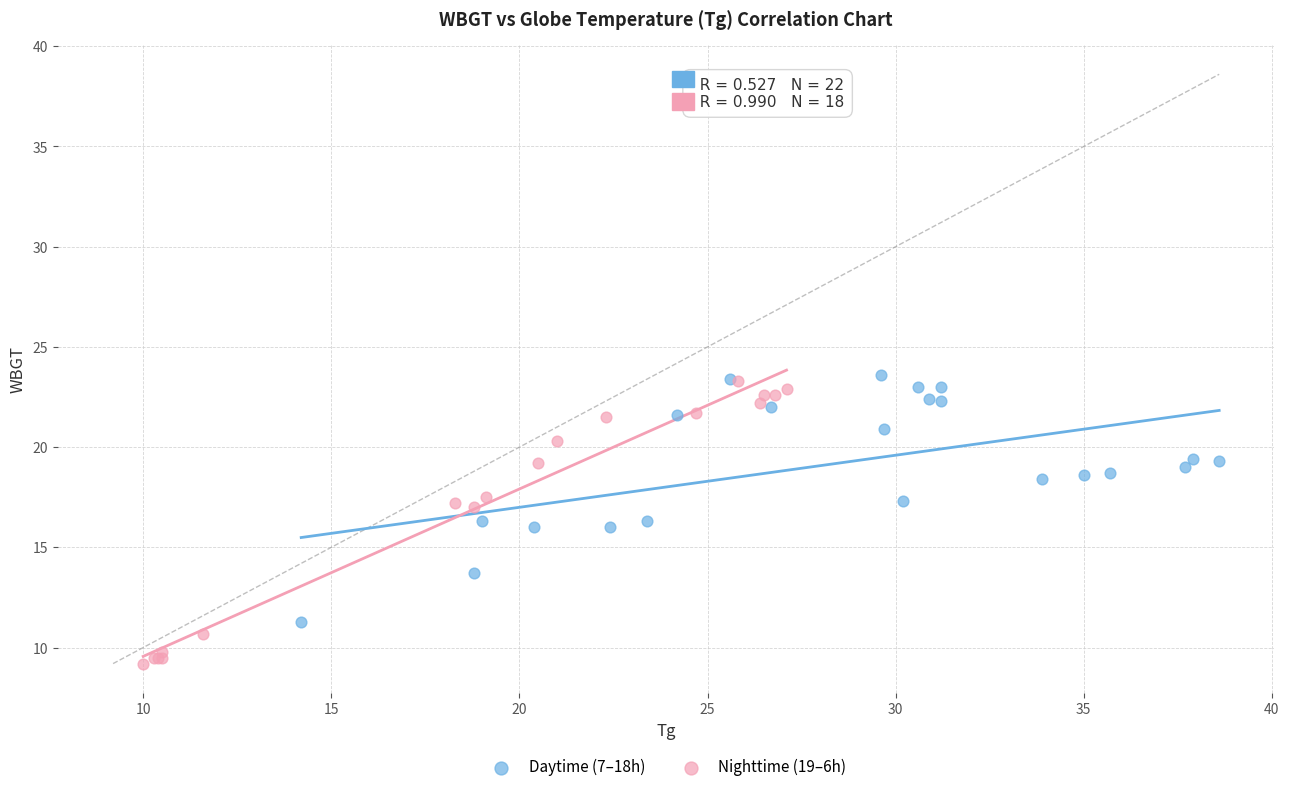

Which series reaches the maximum Y coordinate?

Daytime (7–18h)